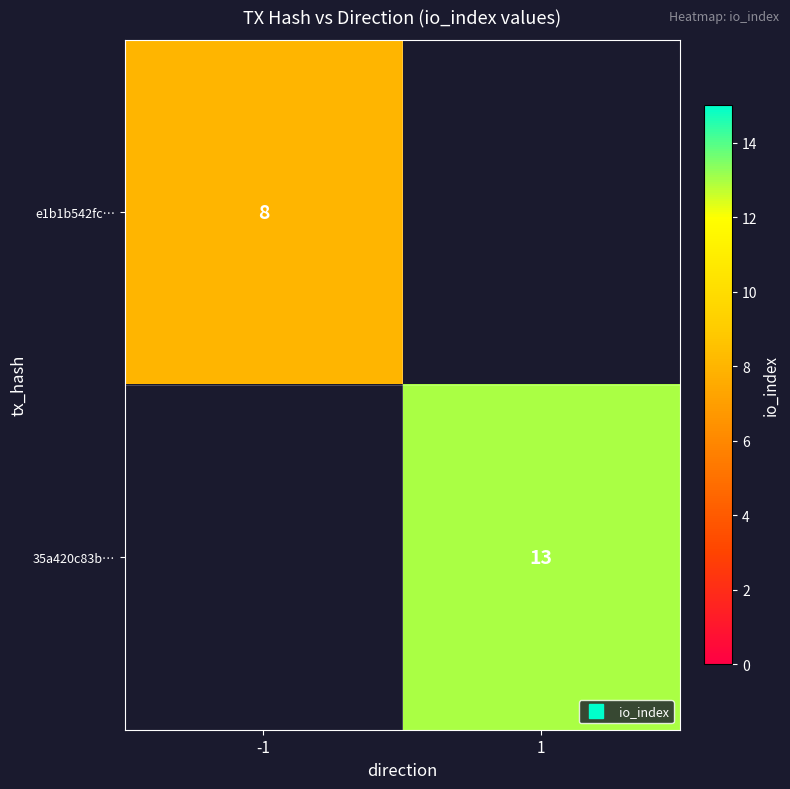

True or false: e1b1b542fc… has a value of 10.7 at -1.

False